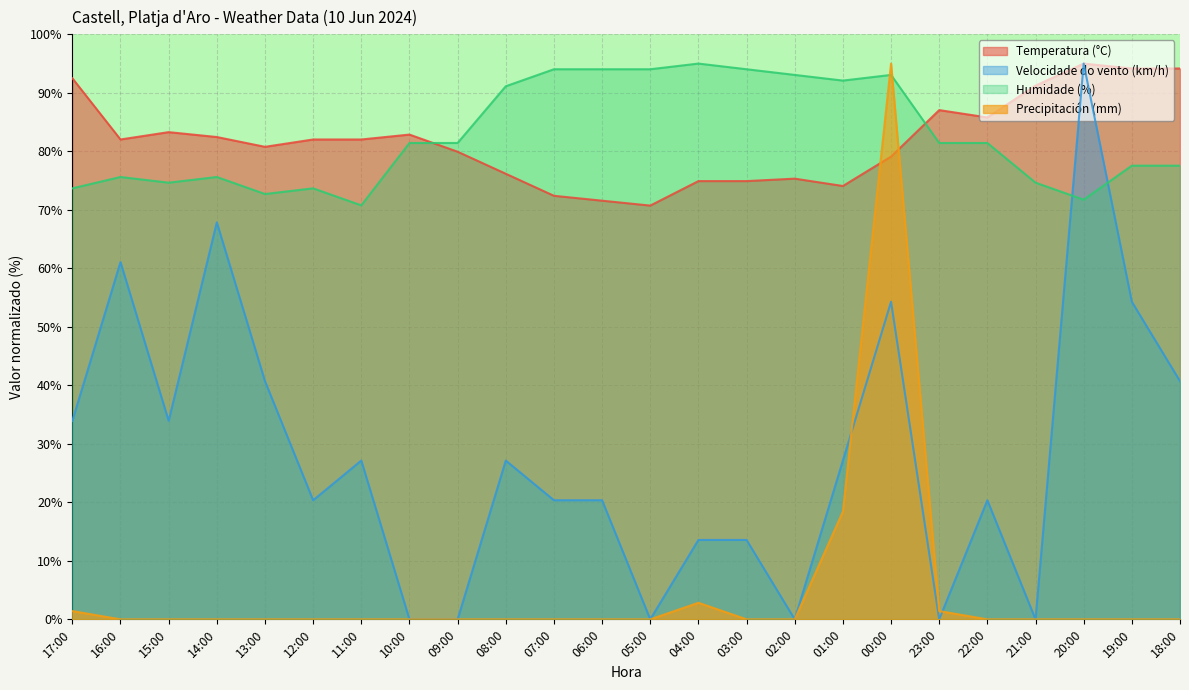

Reading left to right, what are all the values shown in this chart?

Temperatura (°C): 92.5	82.0	83.3	82.4	80.8	82.0	82.0	82.9	79.9	76.2	72.4	71.6	70.7	74.9	74.9	75.3	74.1	79.1	87.0	85.8	91.2	95.0	94.2	94.2
Velocidade do vento (km/h): 33.9	61.1	33.9	67.9	40.7	20.4	27.1	0.0	0.0	27.1	20.4	20.4	0.0	13.6	13.6	0.0	27.1	54.3	0.0	20.4	0.0	95.0	54.3	40.7
Humidade (%): 73.7	75.6	74.6	75.6	72.7	73.7	70.8	81.4	81.4	91.1	94.0	94.0	94.0	95.0	94.0	93.1	92.1	93.1	81.4	81.4	74.6	71.7	77.6	77.6
Precipitación (mm): 1.4	0.0	0.0	0.0	0.0	0.0	0.0	0.0	0.0	0.0	0.0	0.0	0.0	2.8	0.0	0.0	18.4	95.0	1.4	0.0	0.0	0.0	0.0	0.0